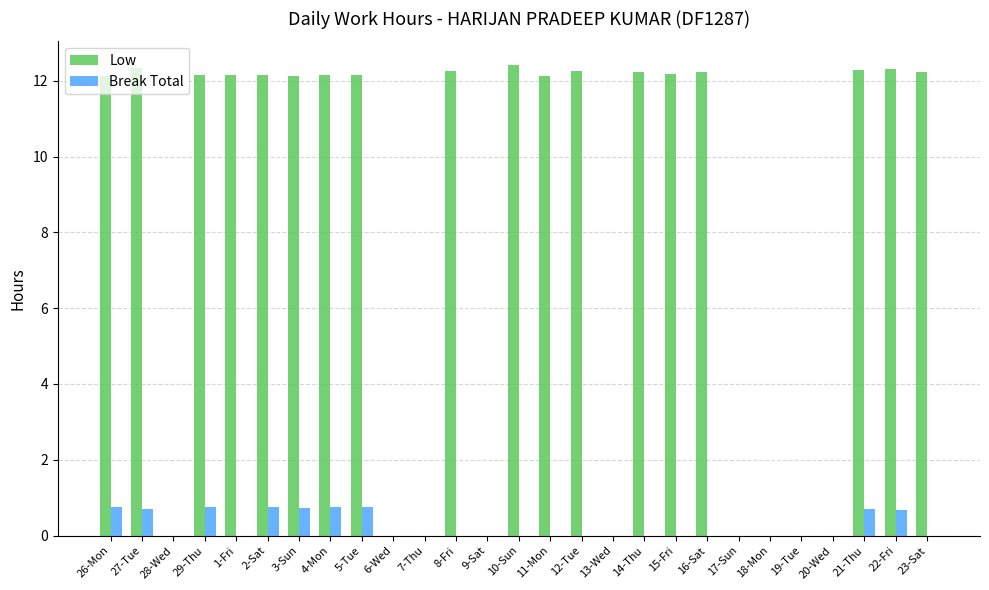

How many data points in Low are above 12?

18